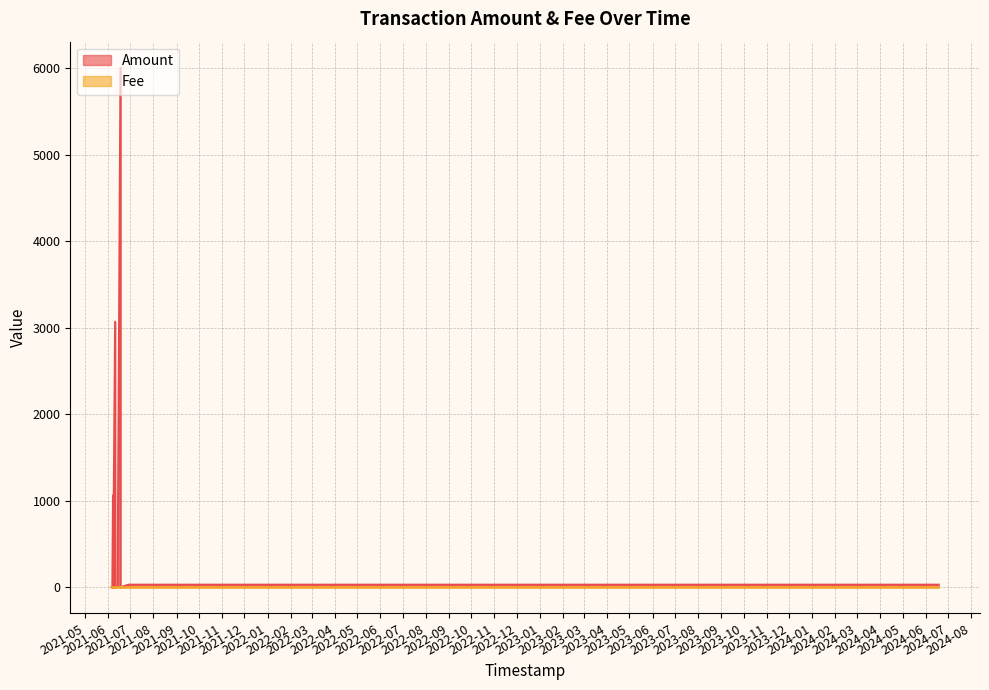

True or false: Fee has a value of 0.0 at 2021-06-05 23:46:41.

False